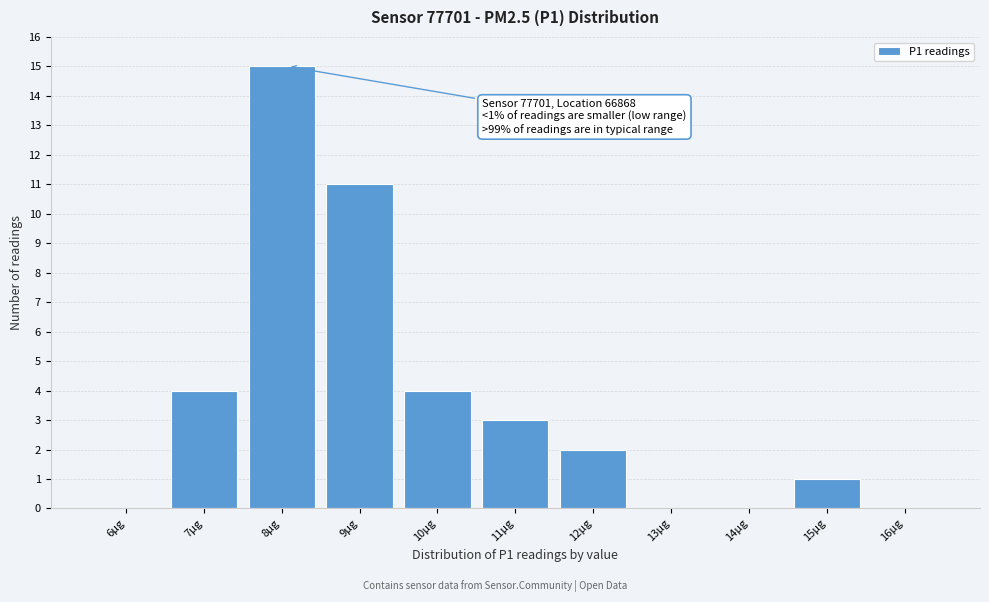

Reading right to left, what are all the values shown in this chart?

16µg=0	15µg=1	14µg=0	13µg=0	12µg=2	11µg=3	10µg=4	9µg=11	8µg=15	7µg=4	6µg=0